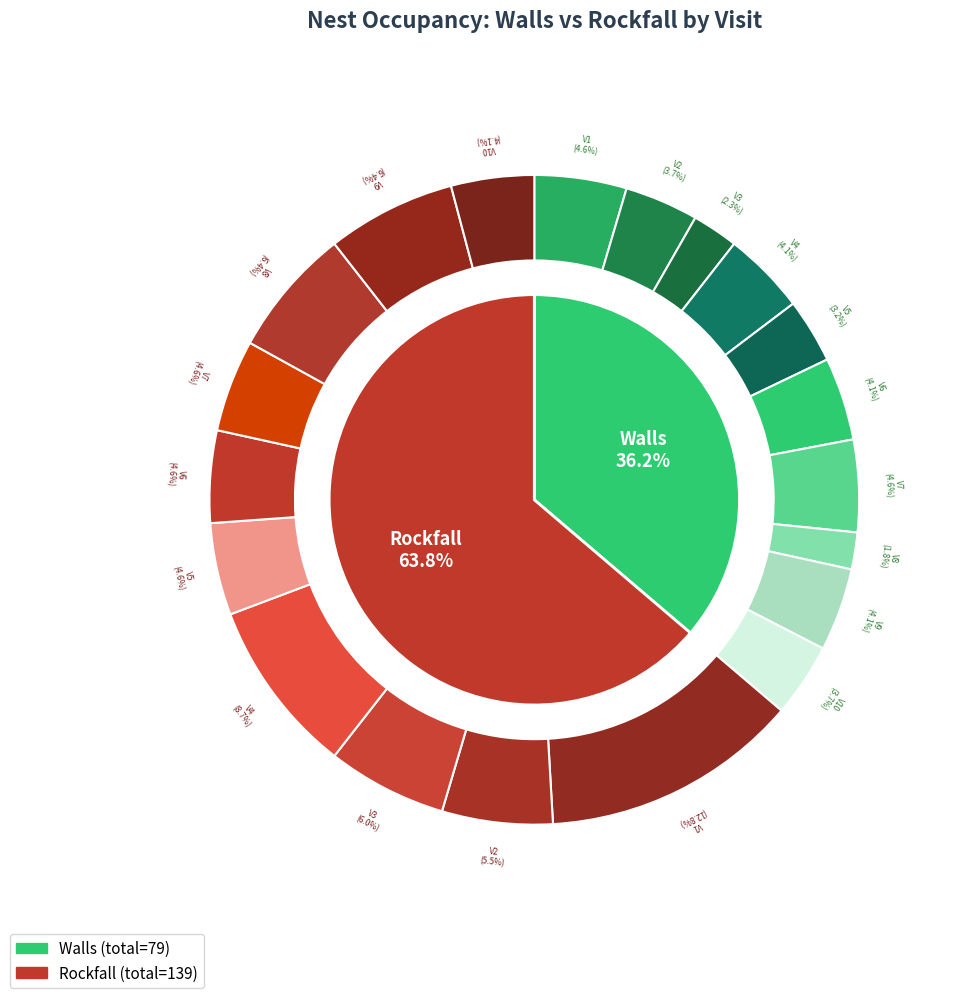

True or false: Visit 7 accounts for 15% of the total.

False